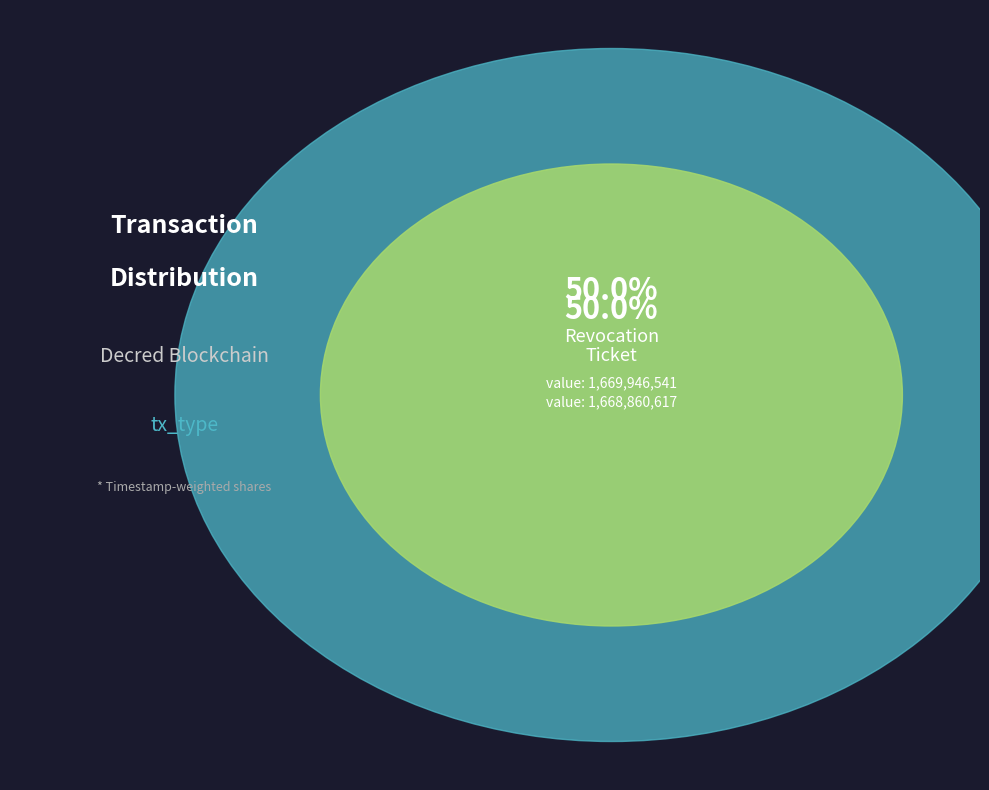

What portion of the pie excludes Revocation?

50.0%